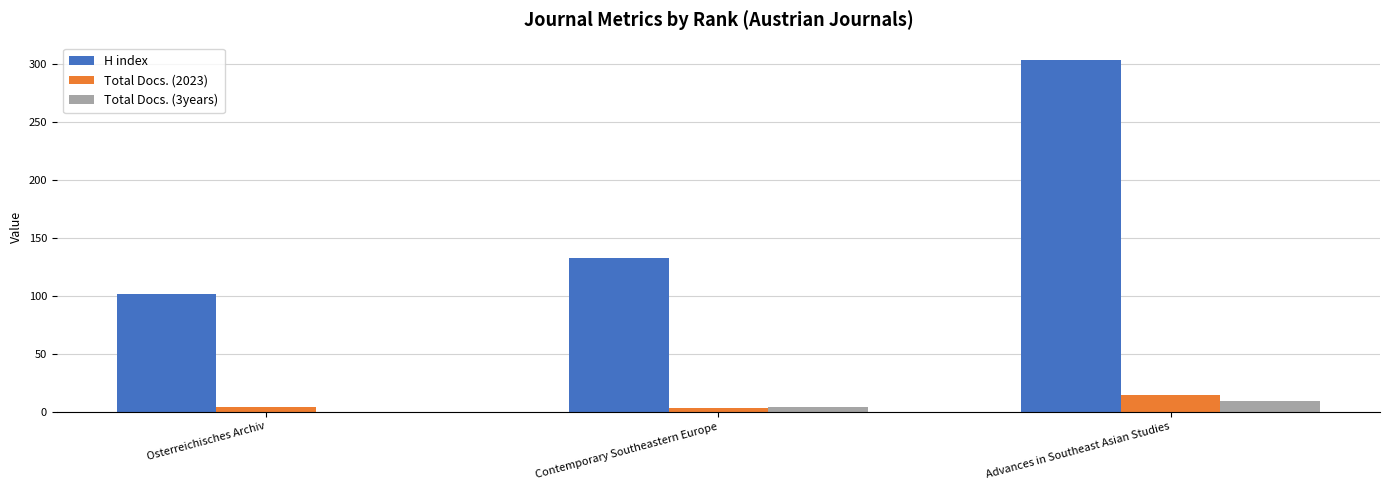

The H index series shows 62 at Osterreichisches Archiv. True or false?

False